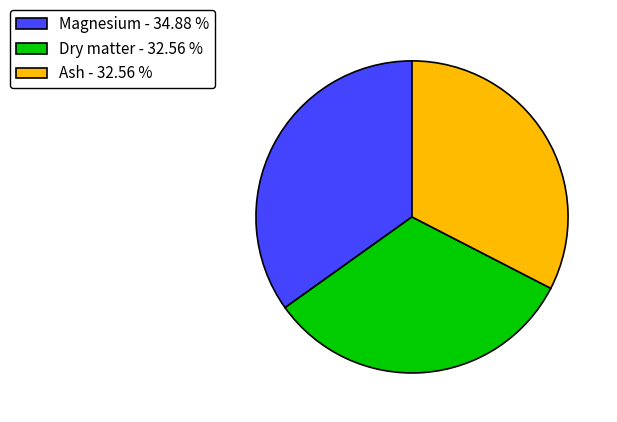

Count the number of slices in the pie.

3